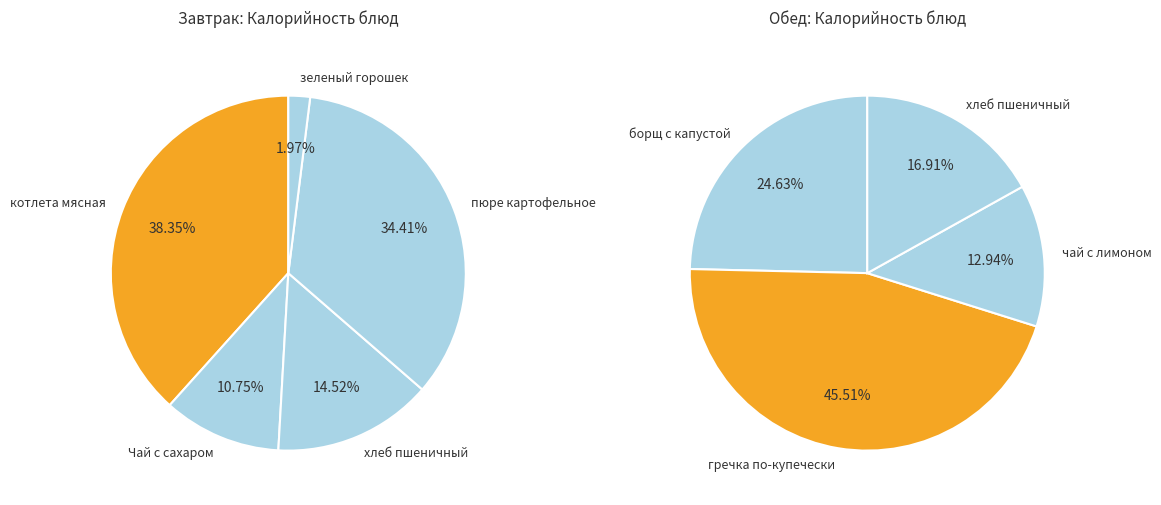

How many segments does this pie chart have?

9